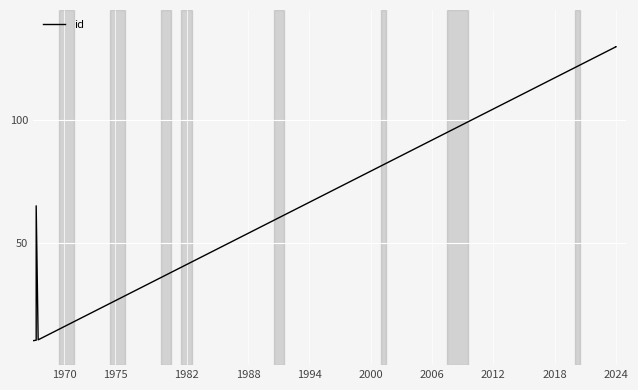

What is the value of the 1st point from the left?

10.0